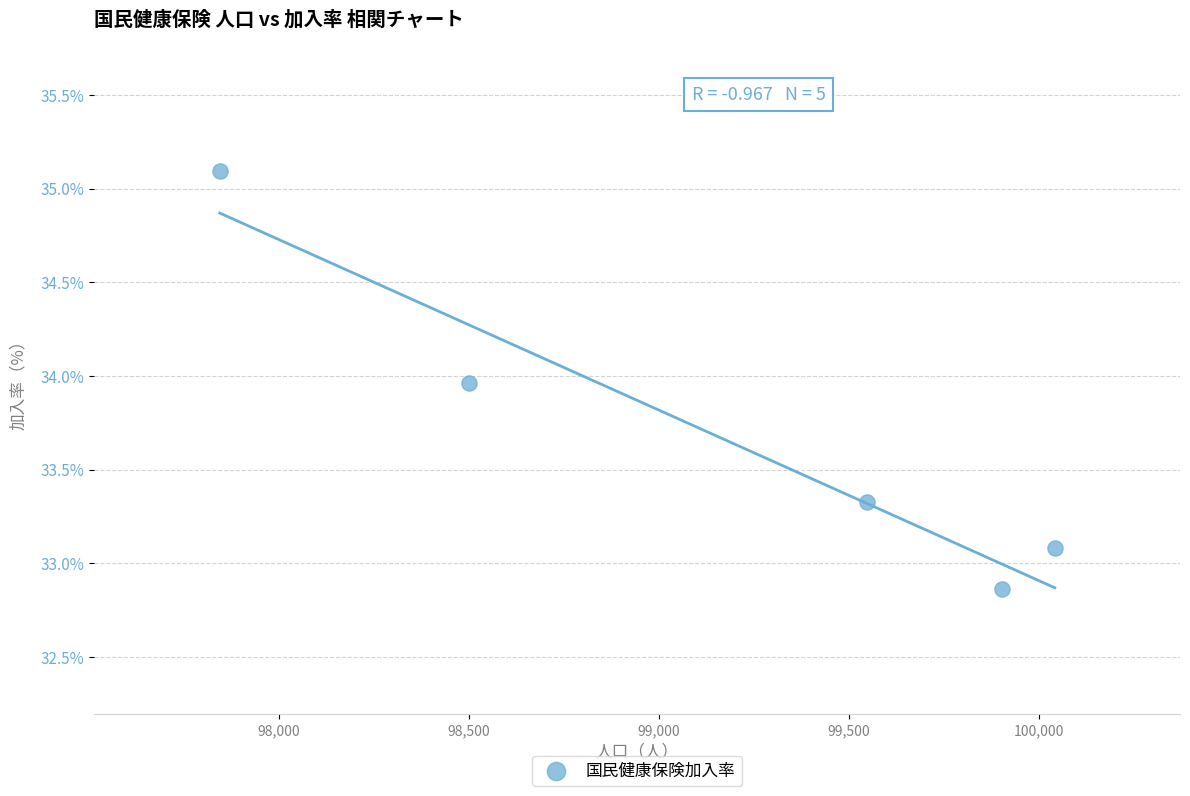

What Y value in the scatter plot is closest to 33?

33.1